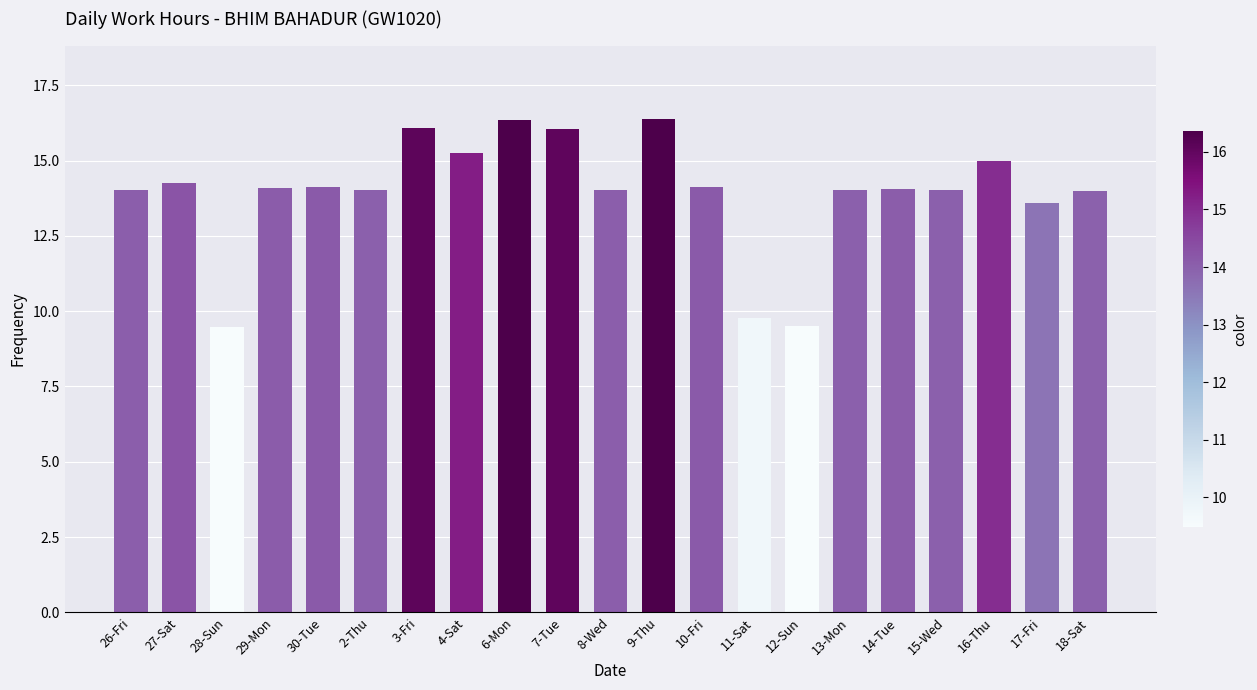

What is the change in value from 15-Wed to 17-Fri?

-0.4